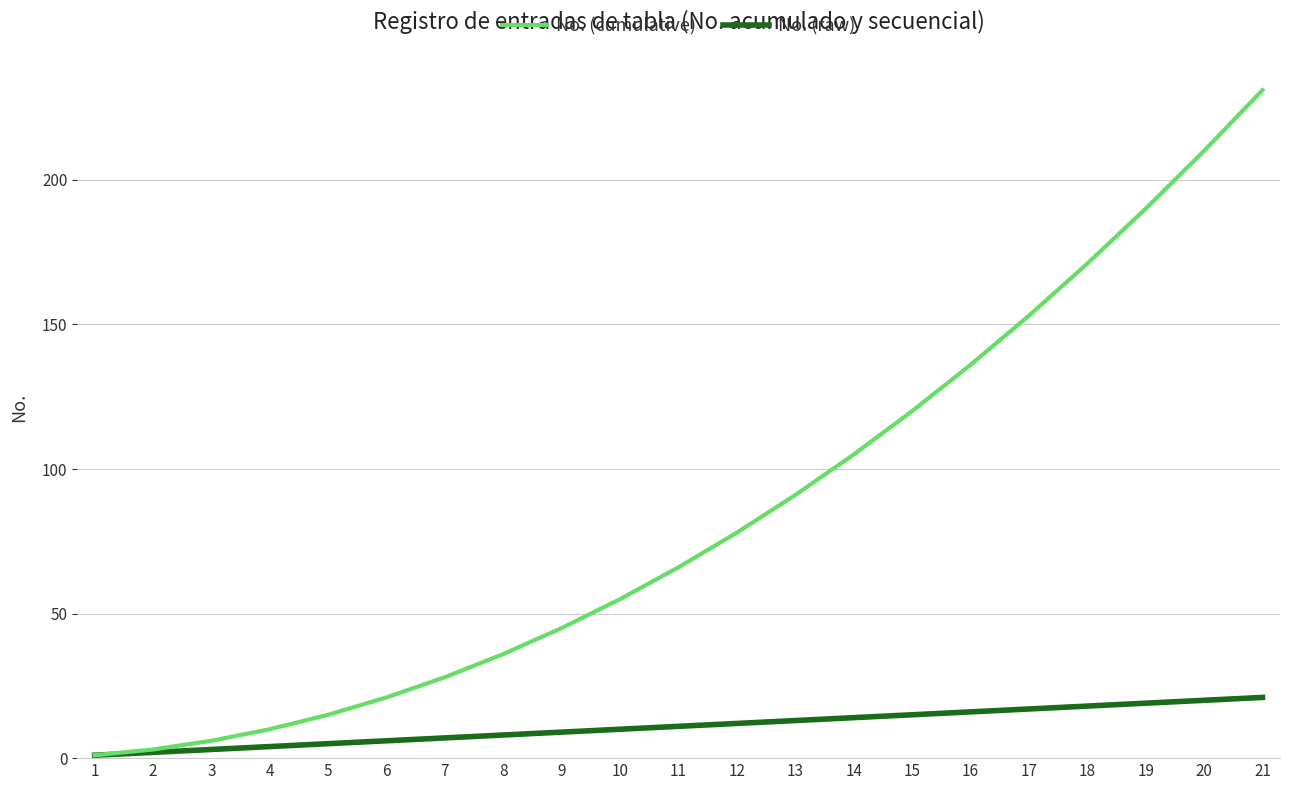

The value of No. (raw) at 19 is 29. True or false?

False